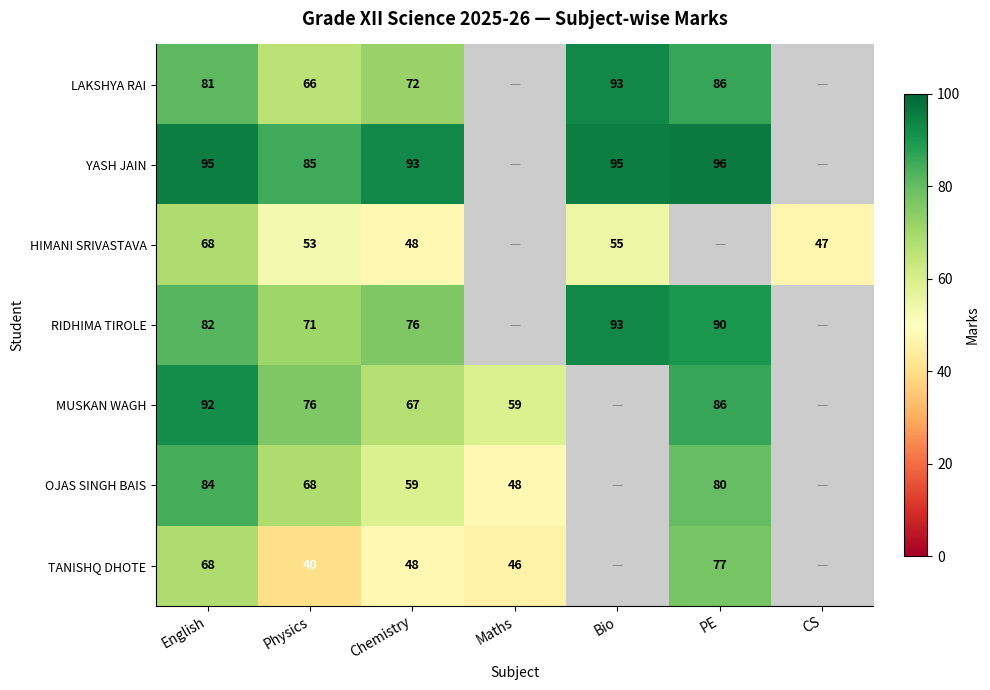

What is the sum of the TANISHQ DHOTE values at Chemistry and Physics?

88